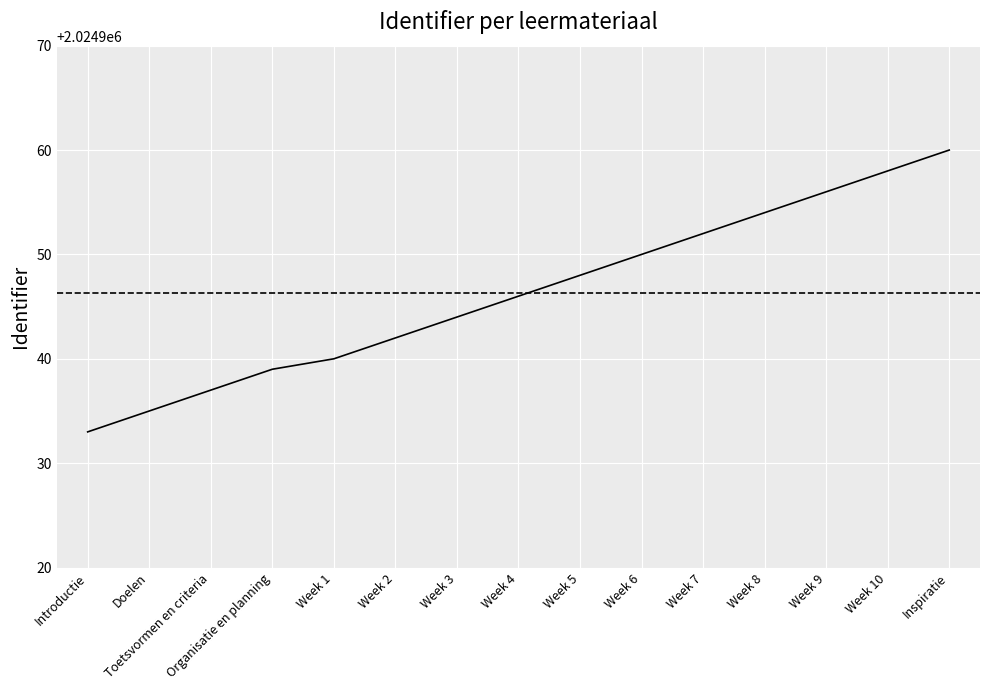

Does the chart display data point markers on the line(s)?

No